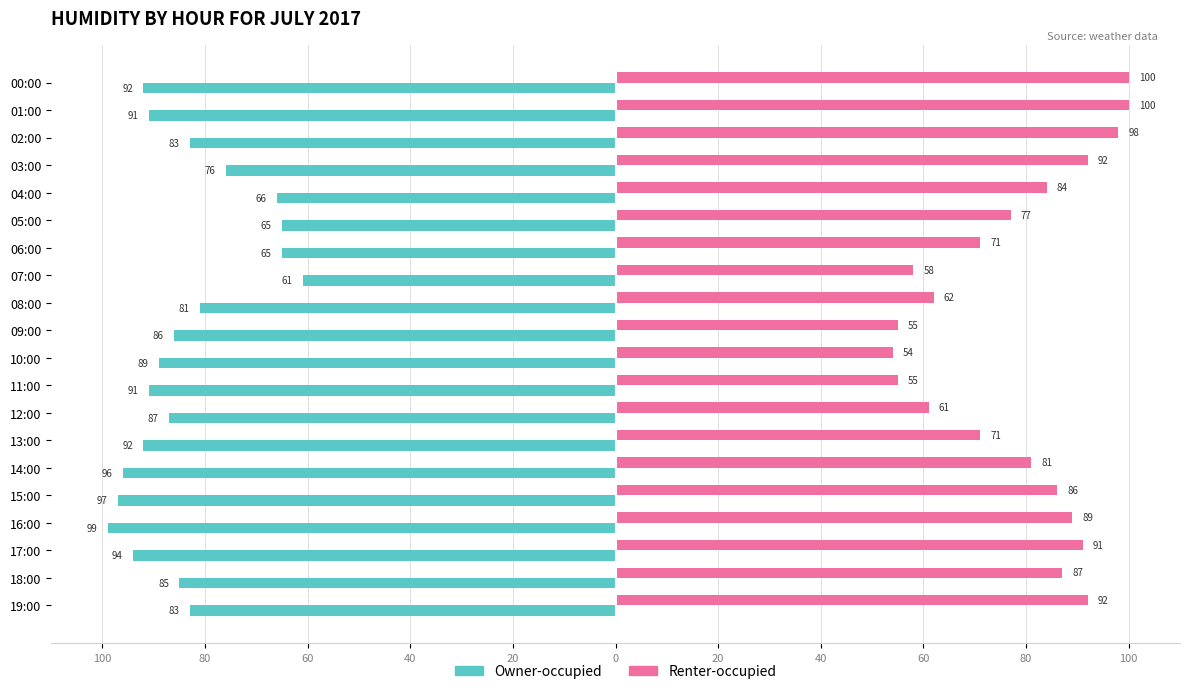

Rank the series by their maximum value, from highest to lowest.

Renter-occupied, Owner-occupied